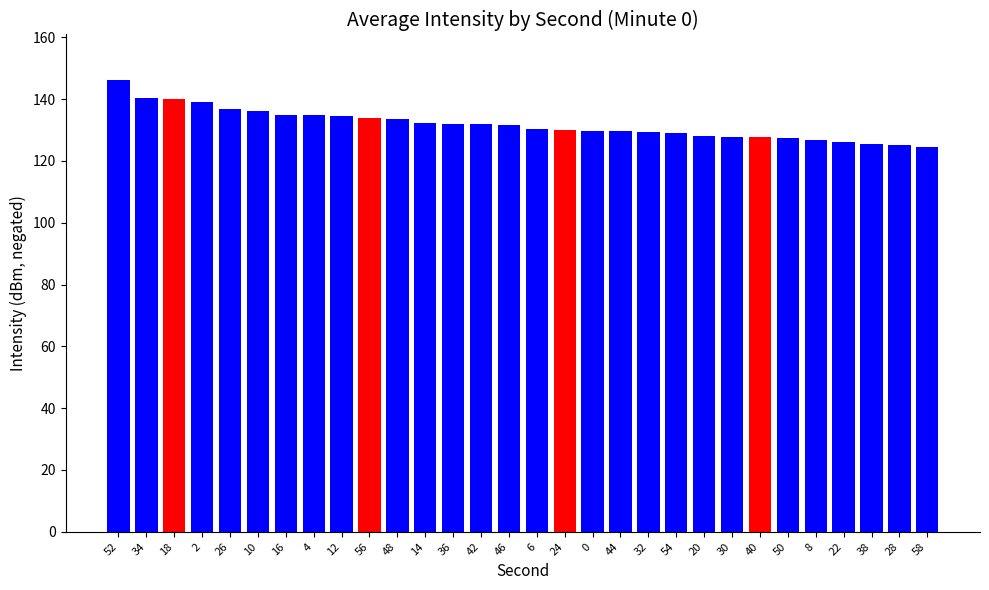

At which label does the data first exceed 131?

52